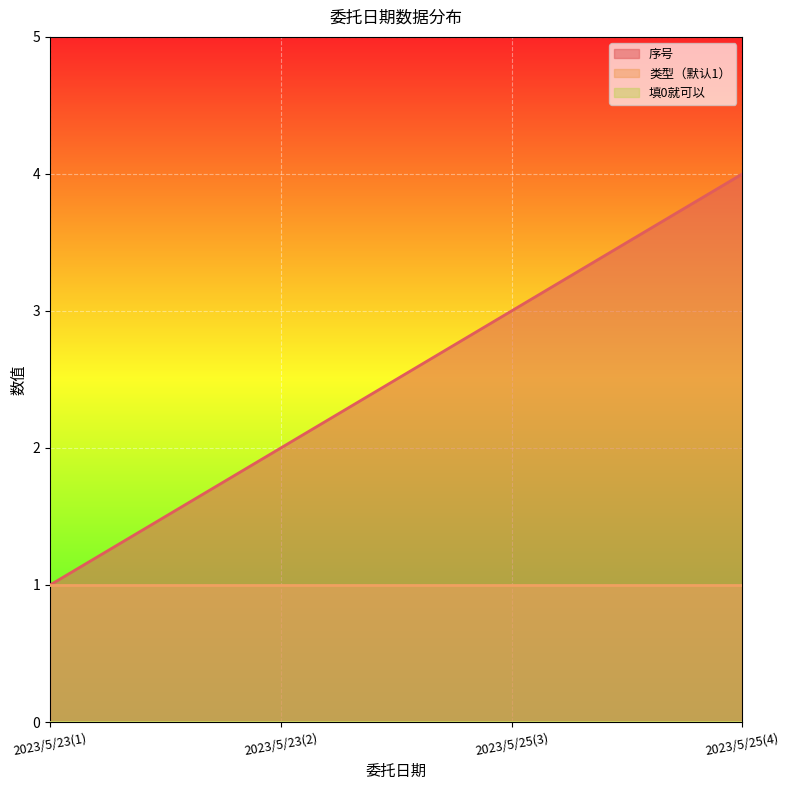

Does the chart display data point markers on the line(s)?

No